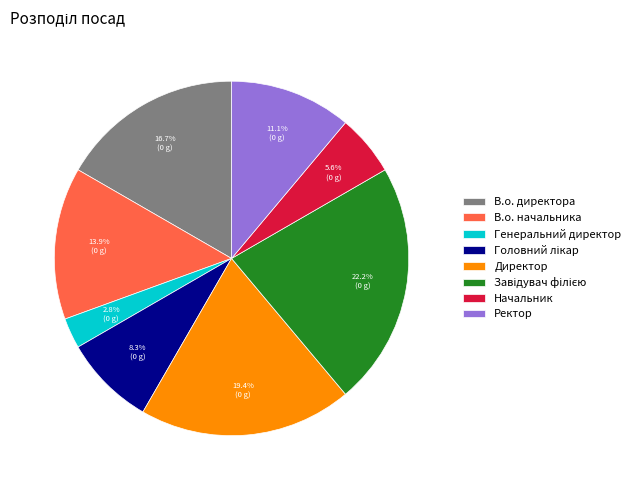

To the nearest percent, what is the difference between the Начальник and Генеральний директор slice percentages?

3%